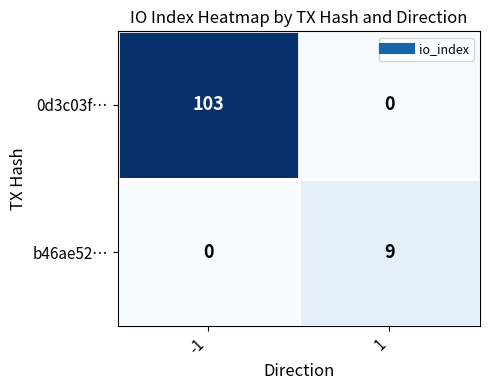

What is the difference between the b46ae52… values at -1 and 1?

9